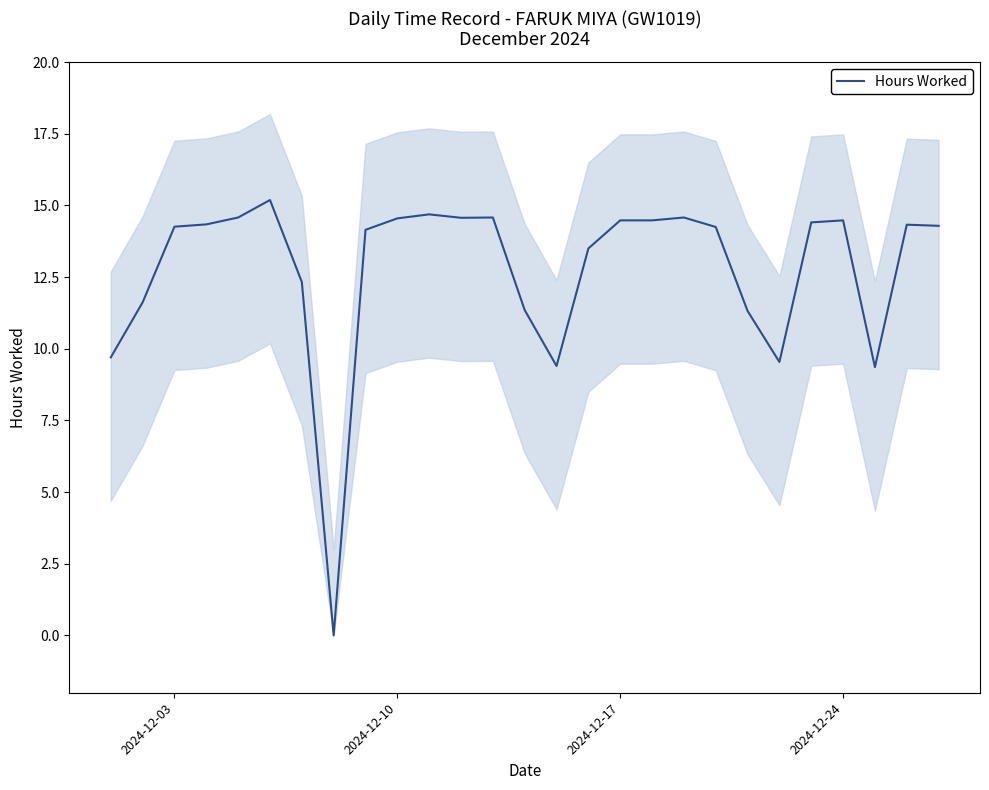

What is the average value?

12.8